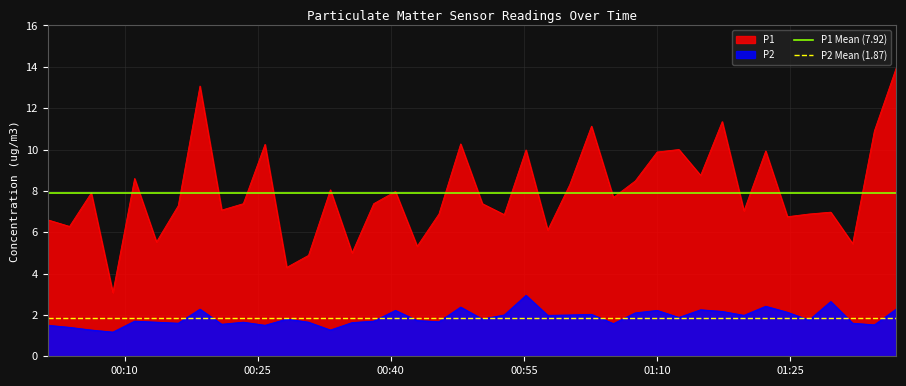

Count the number of data series in this chart.

2